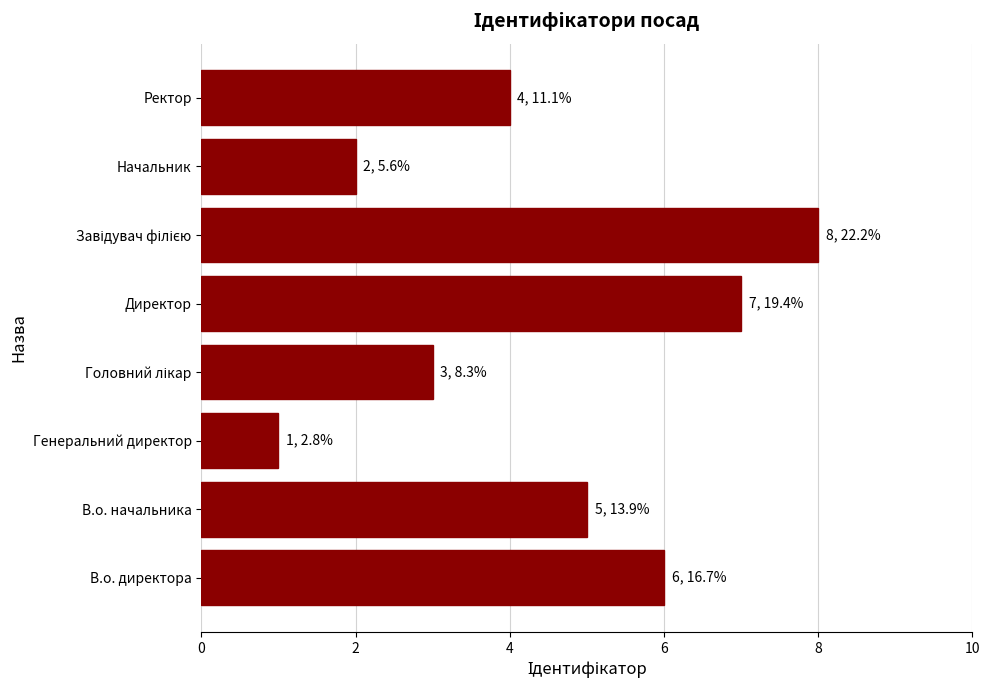

What is the difference between the maximum and second lowest values?

6